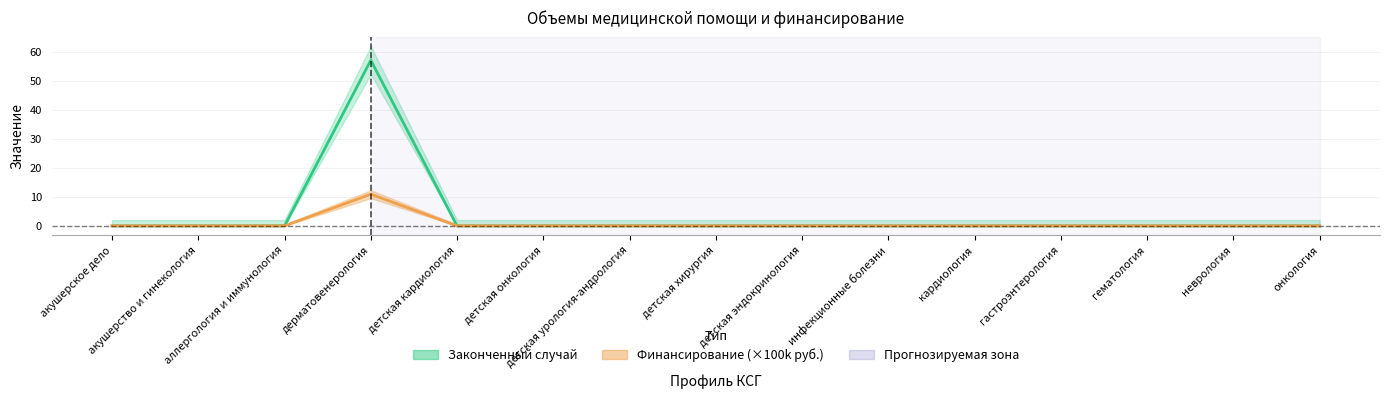

Rank the series by their maximum value, from highest to lowest.

Законченный случай, Финансирование, руб.